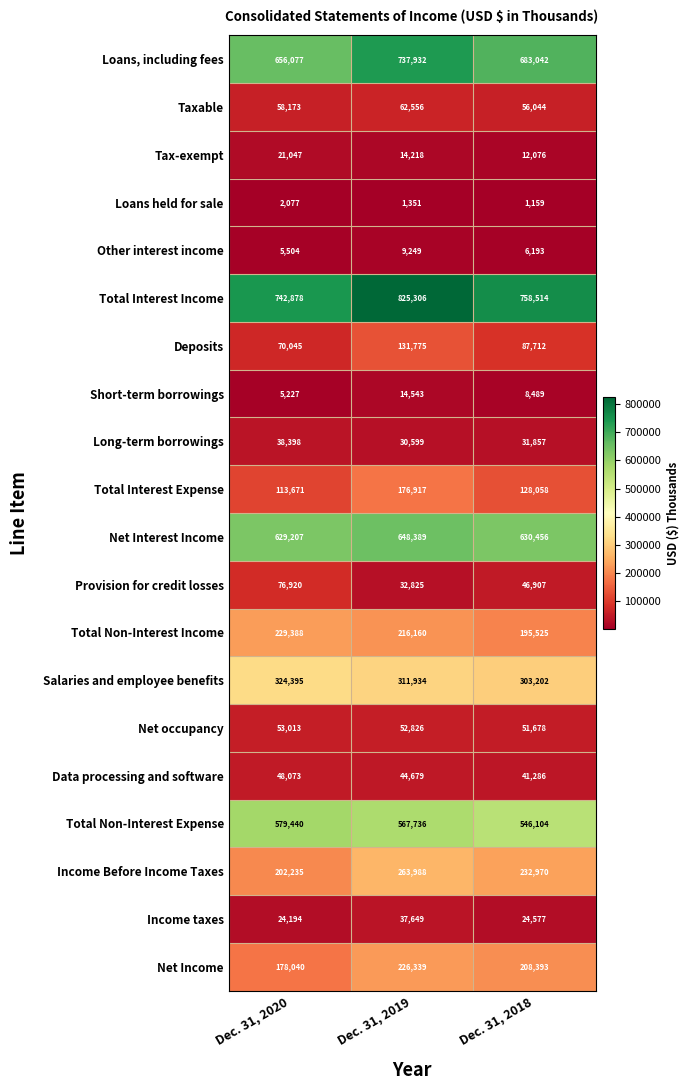

Which series has the largest range (max minus min)?

Total Interest Income